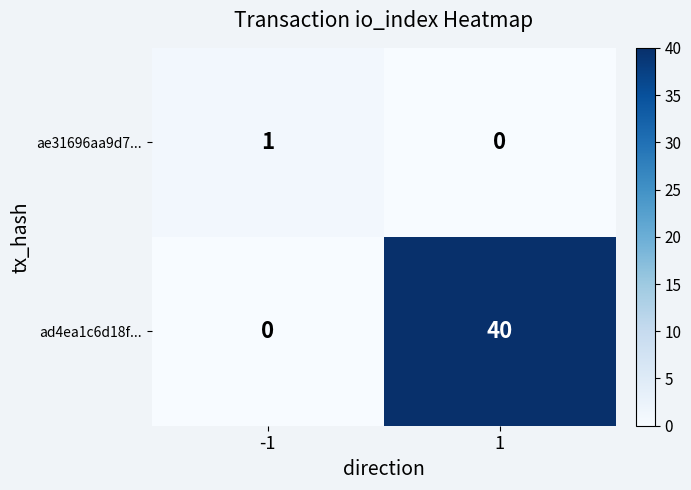

At which category is the sum across all series the highest?

1